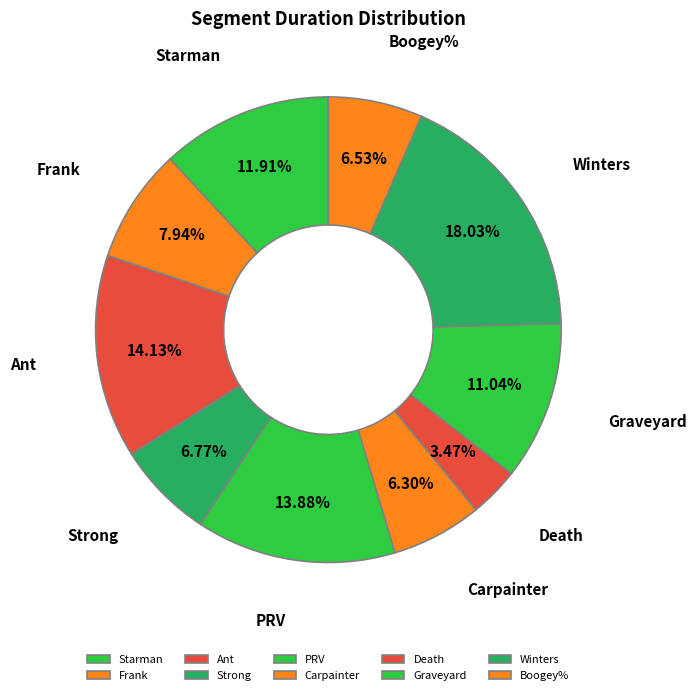

To the nearest percent, what percentage of the pie is Boogey%?

7%